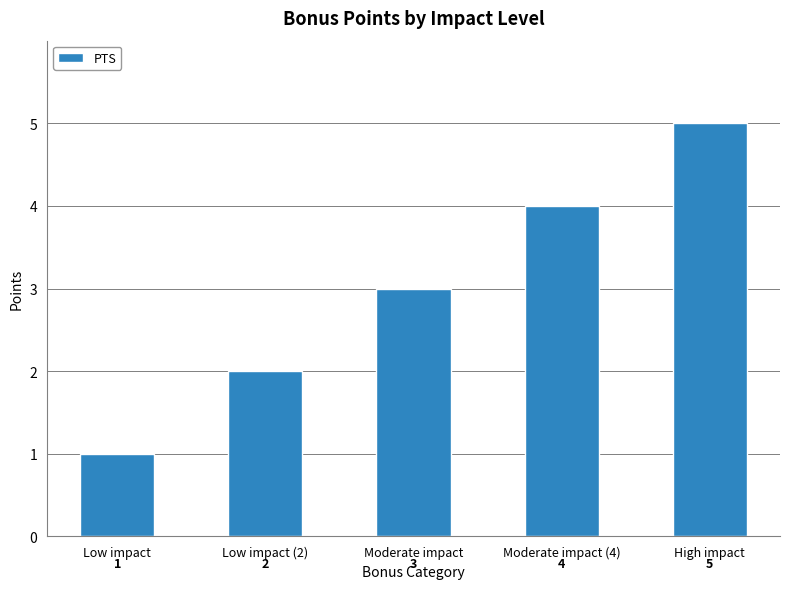

How many values are below 3?

2